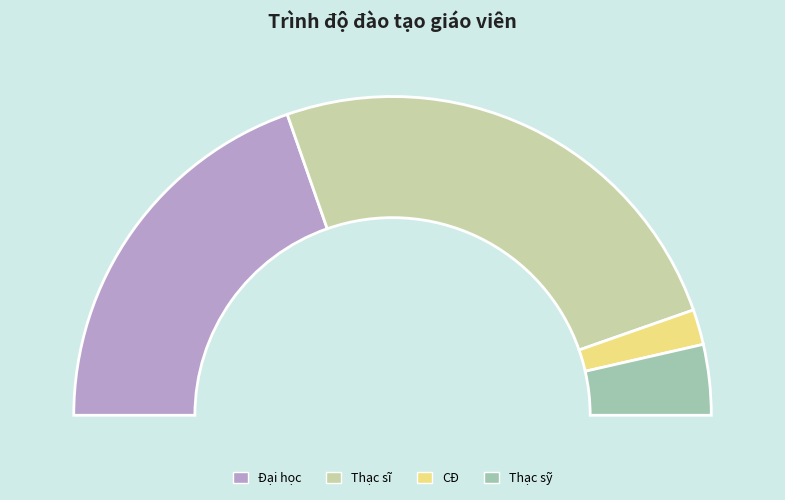

What is the smallest slice in the pie chart?

CĐ